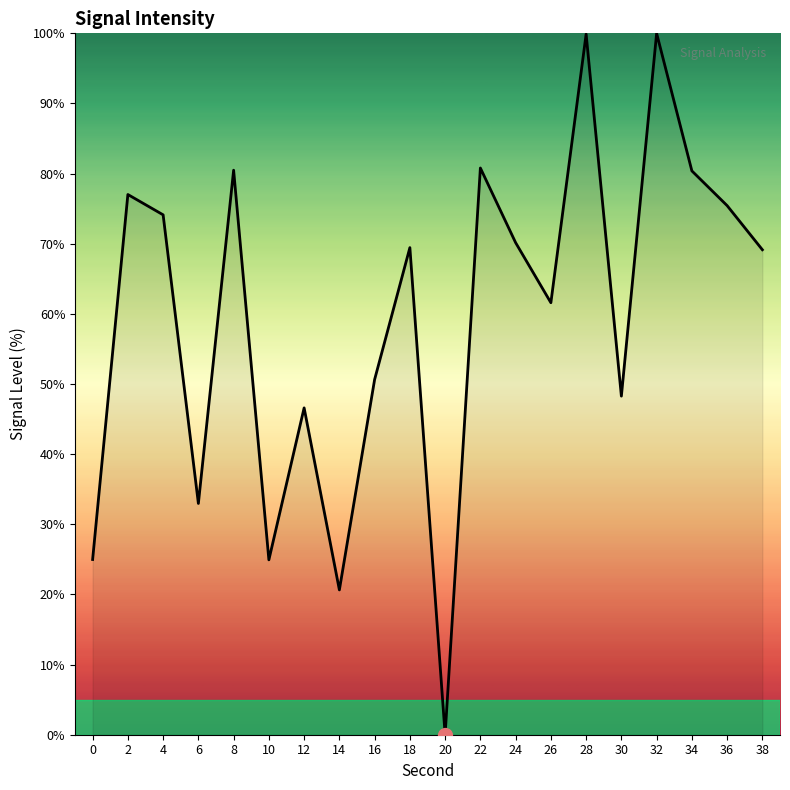

Where is the first local maximum?

2